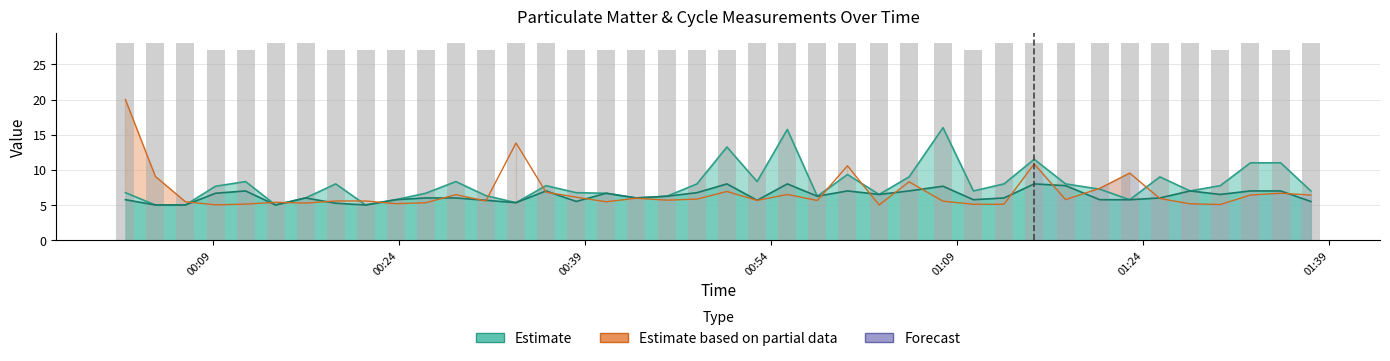

True or false: Min_cycle has a value of 48.6 at 30.

False